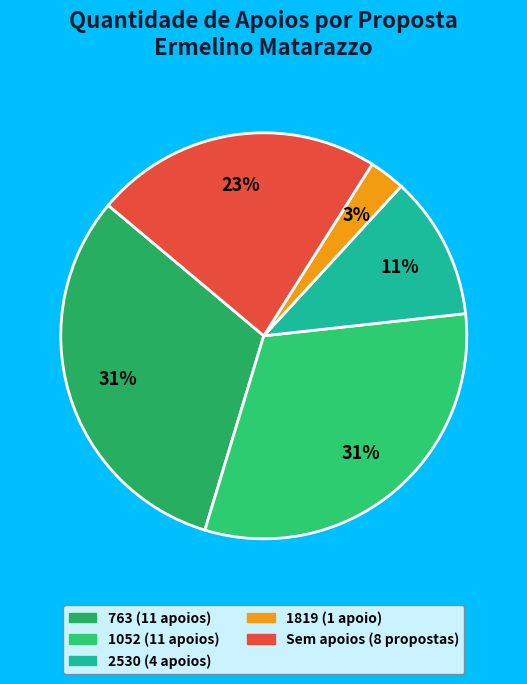

How many slices are in this pie chart?

5